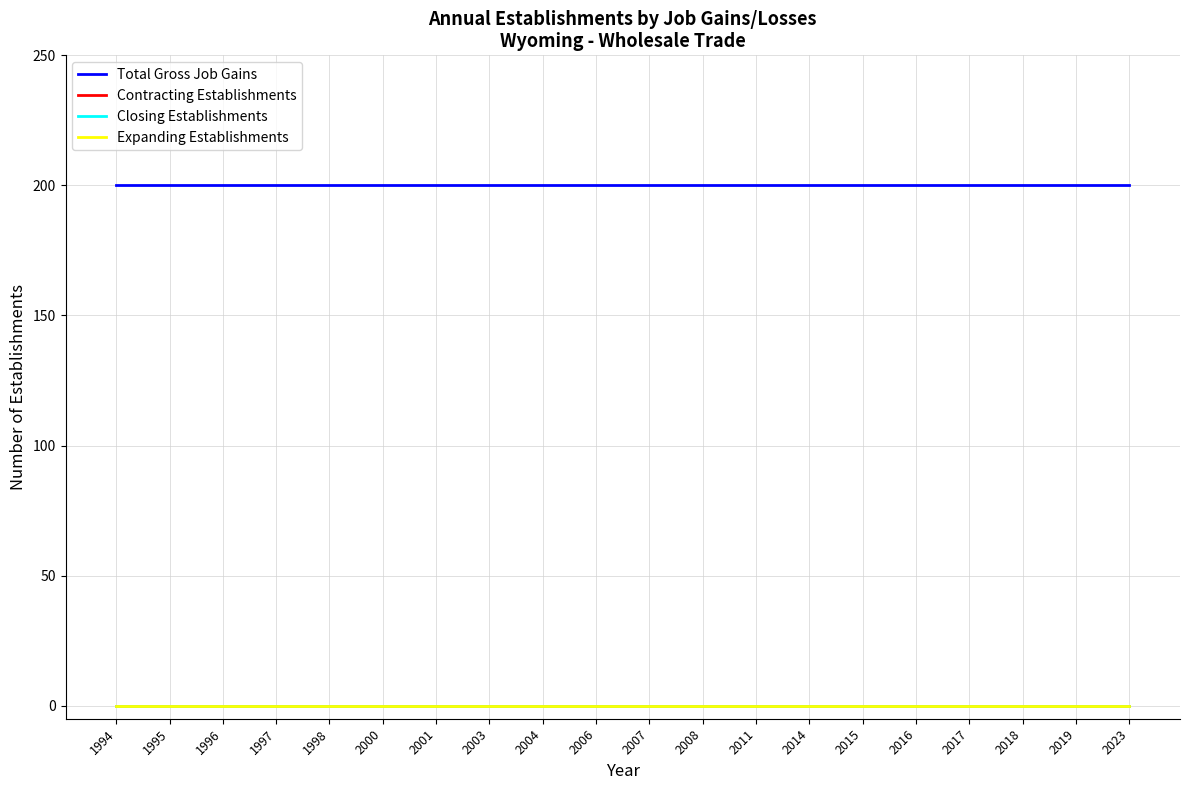

What is the total value across all series at 2006?

200